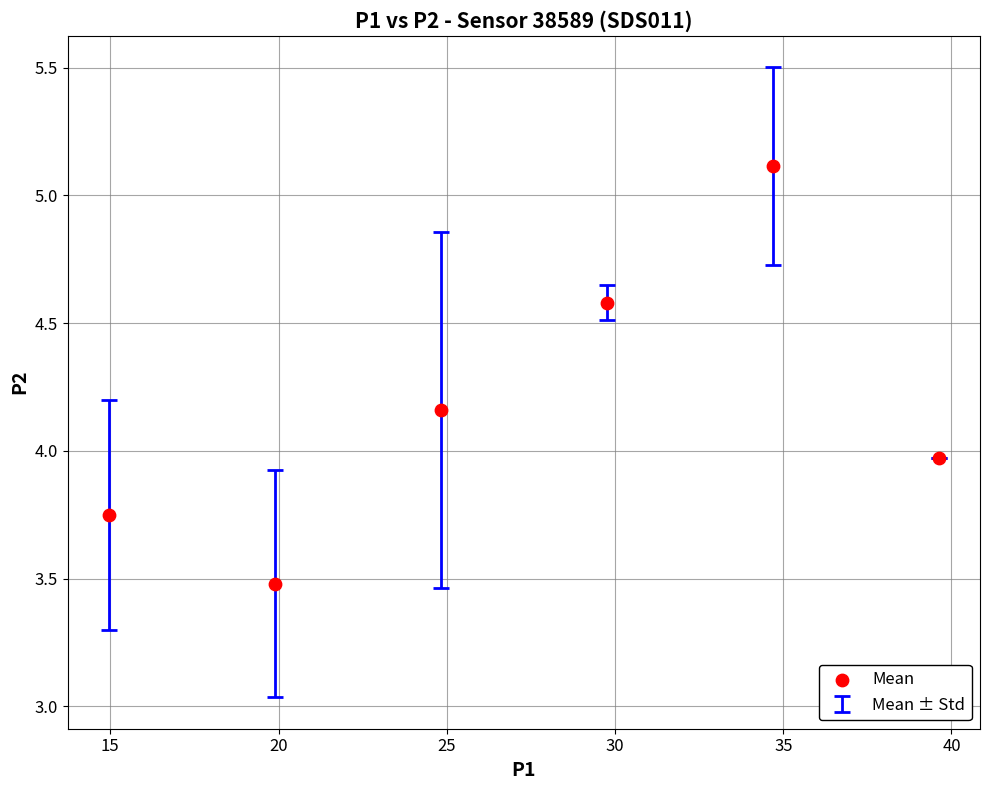

What is the average X value?

27.3